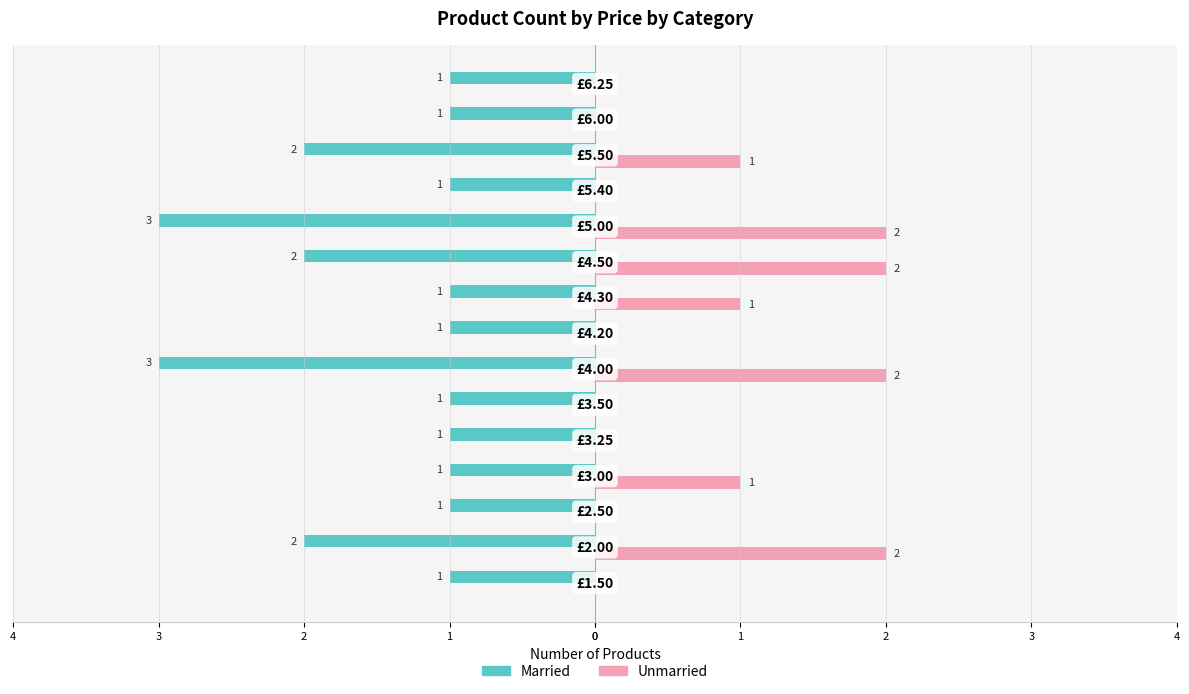

At how many categories does at least one series exceed -1?

15